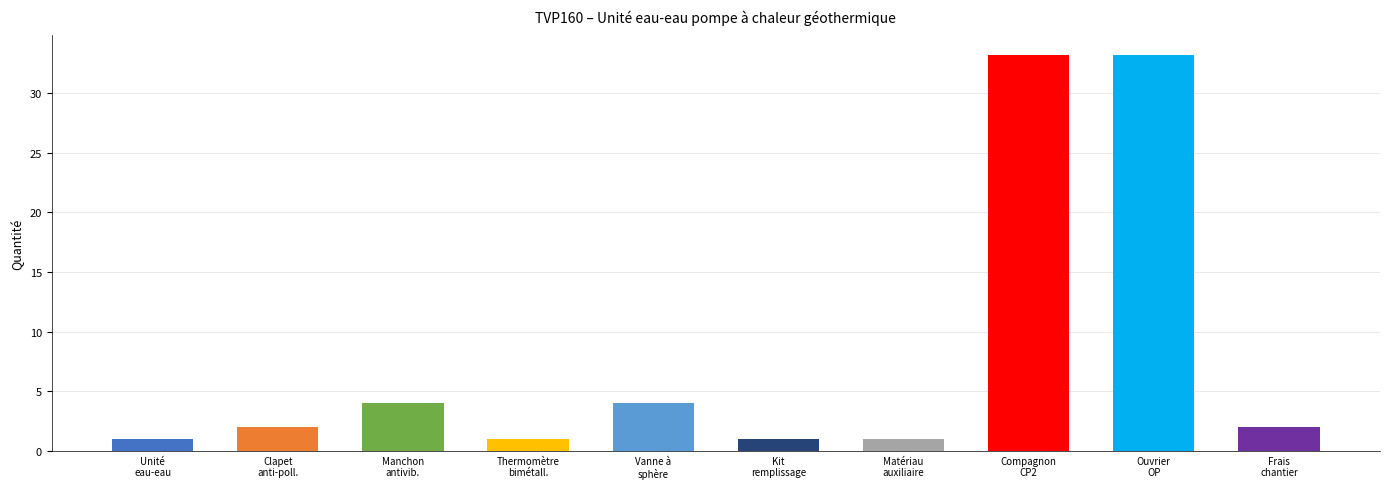

What is the difference between the second highest and second lowest values?

32.2